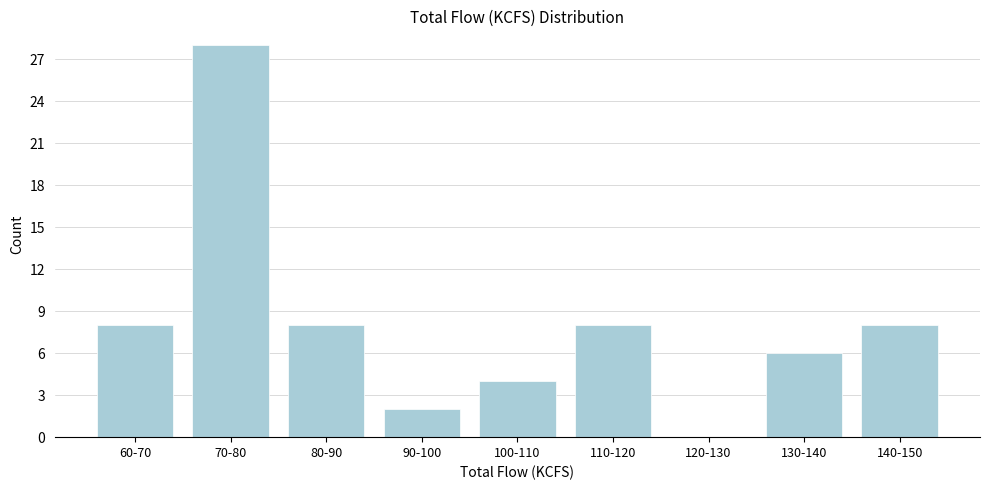

Reading left to right, what are all the values shown in this chart?

60-70=8	70-80=28	80-90=8	90-100=2	100-110=4	110-120=8	120-130=0	130-140=6	140-150=8